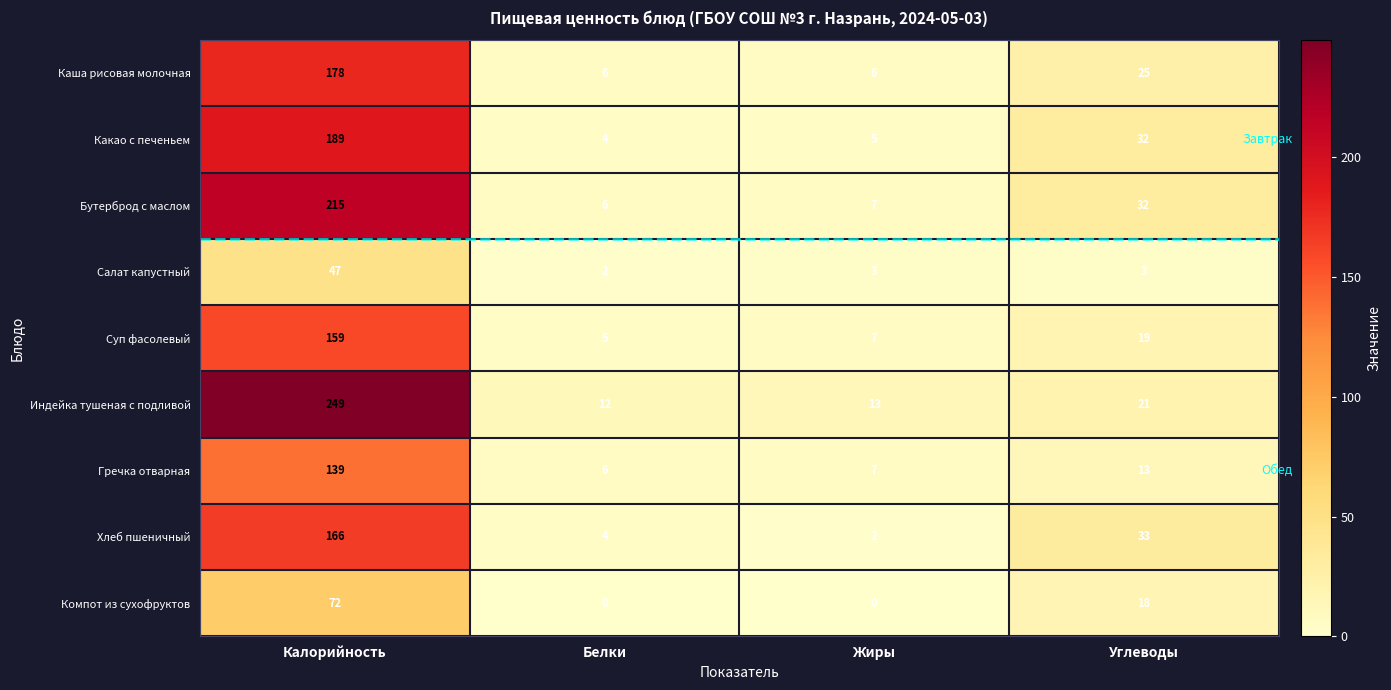

Is the value of Какао с печеньем at Белки greater than the value of Индейка тушеная с подливой at Углеводы?

No